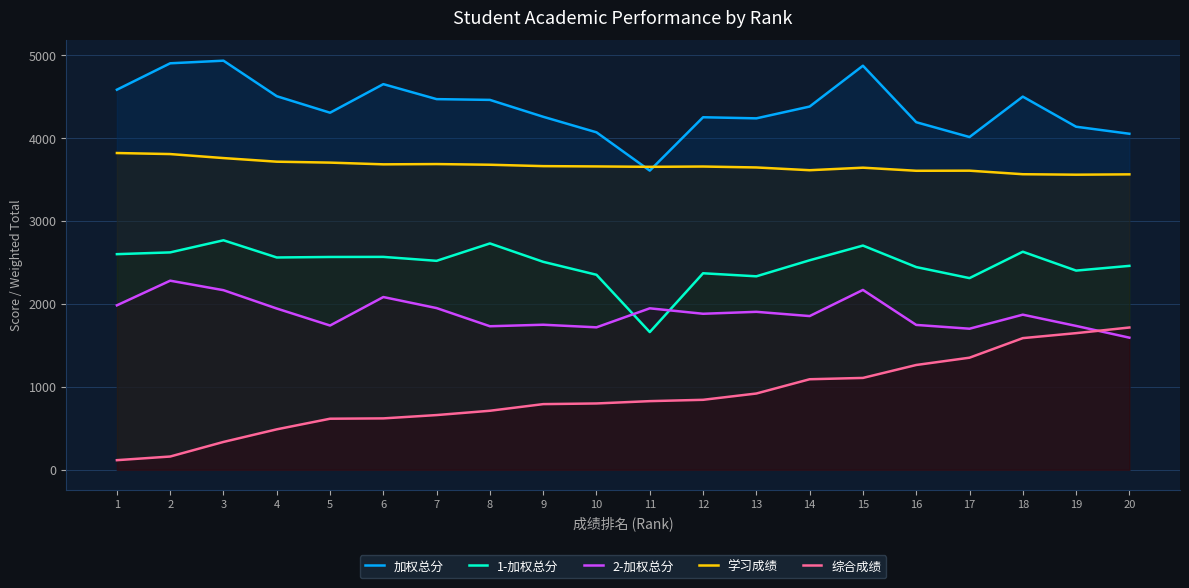

Which series has the widest spread of values?

综合成绩